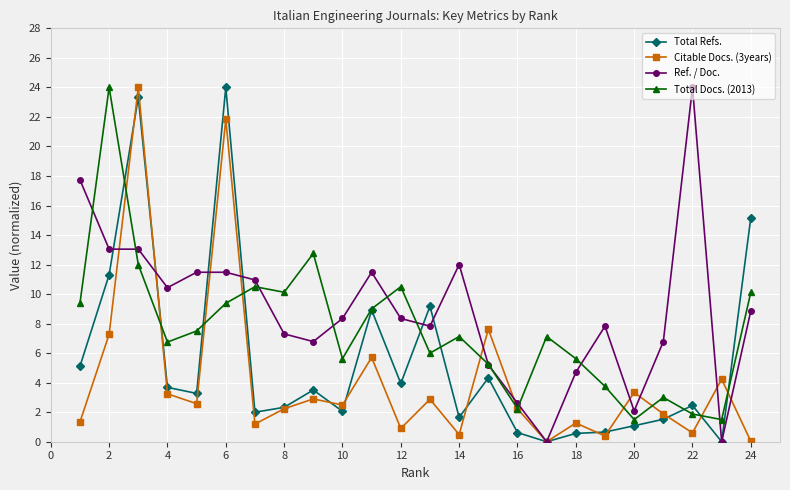

How many lines are shown in the chart?

4